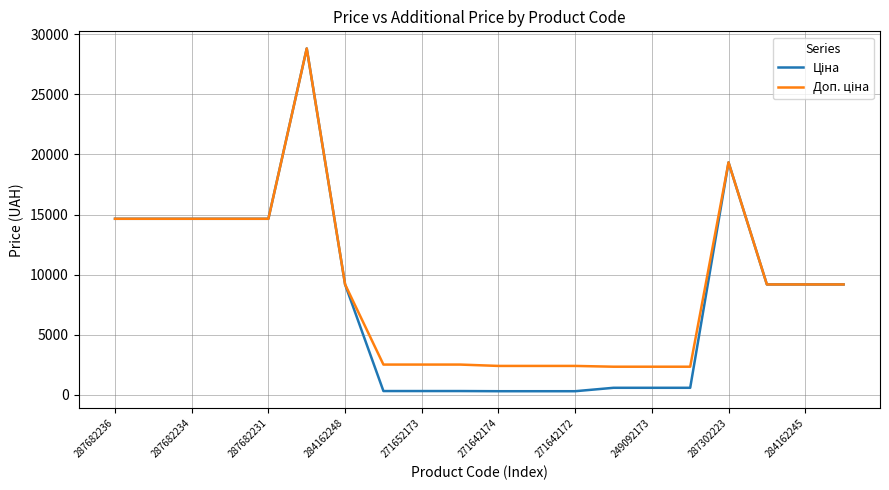

What is the total value across all series at 287682231?

29299.2